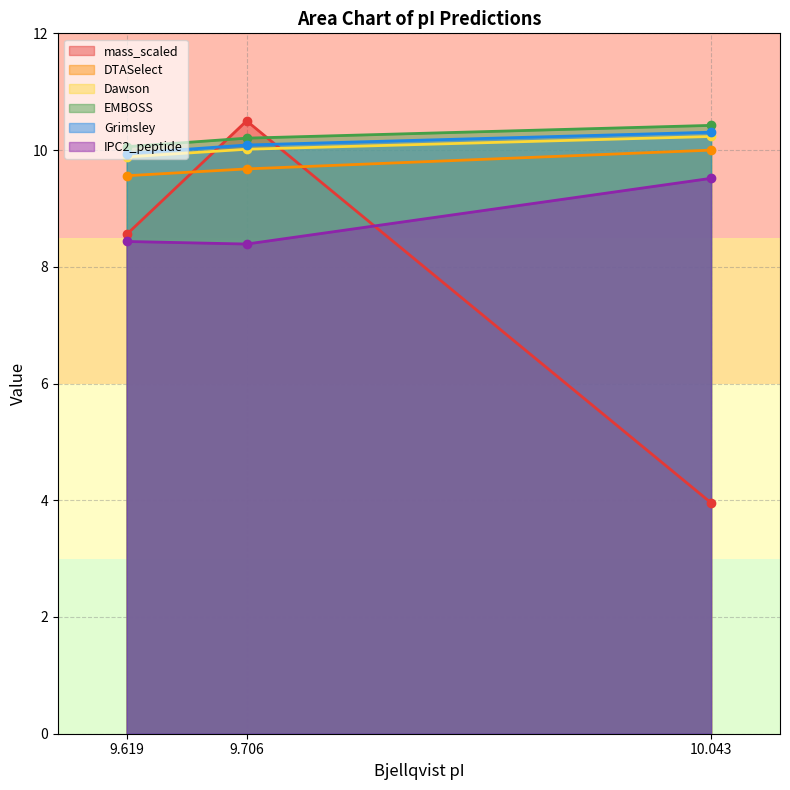

What is the sum of all Dawson values?

30.1